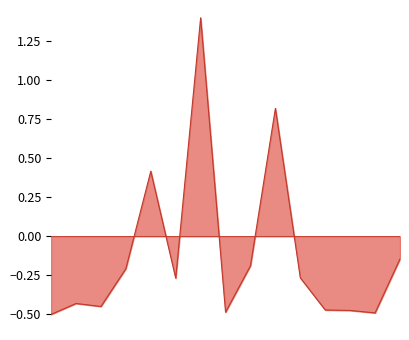

What is the difference between the maximum and minimum values?

1.9